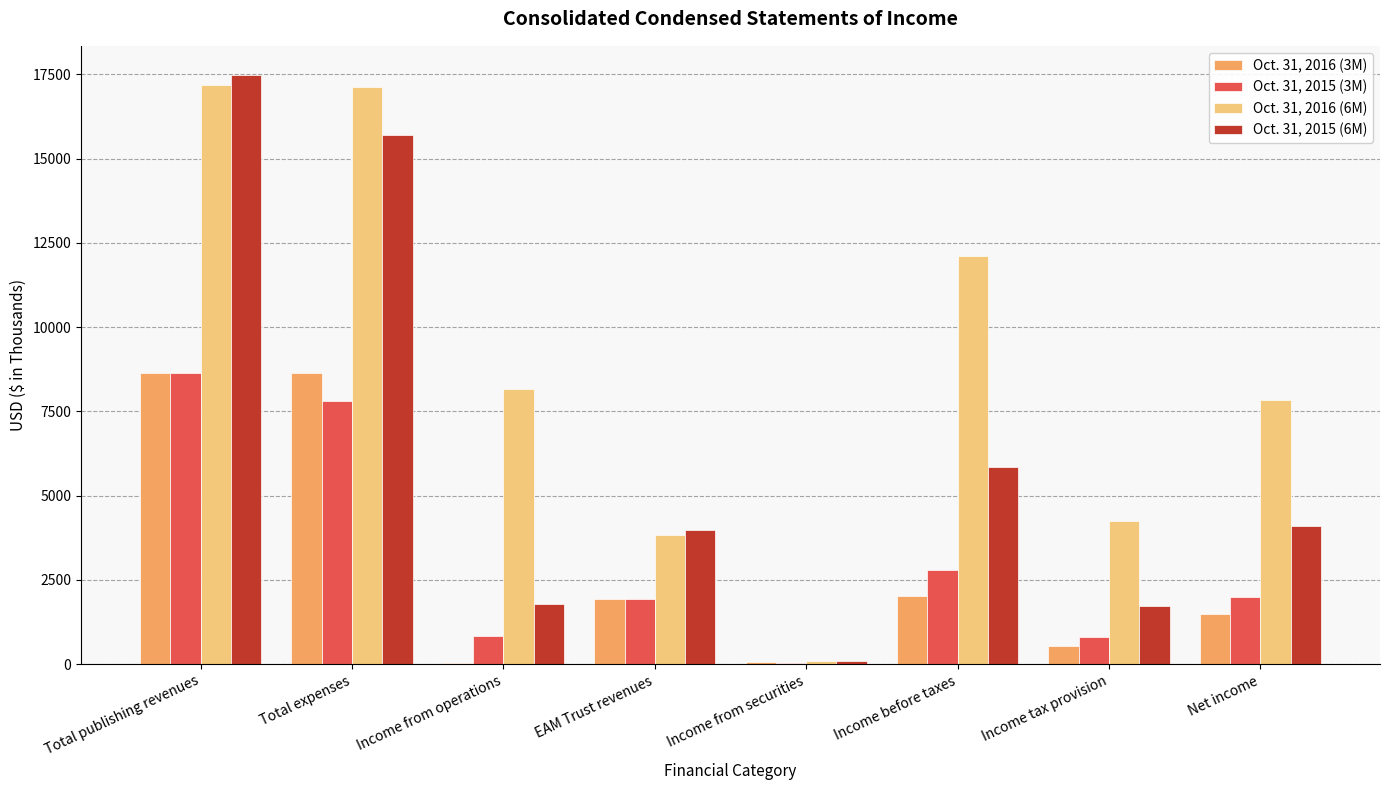

At which label is Oct. 31, 2016 (6M) closest to 8632?

Income from operations